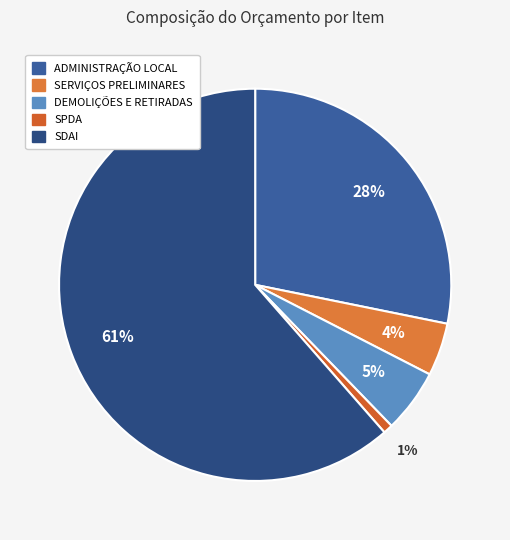

To the nearest percent, what is the difference between the largest and smallest slice percentages?

61%